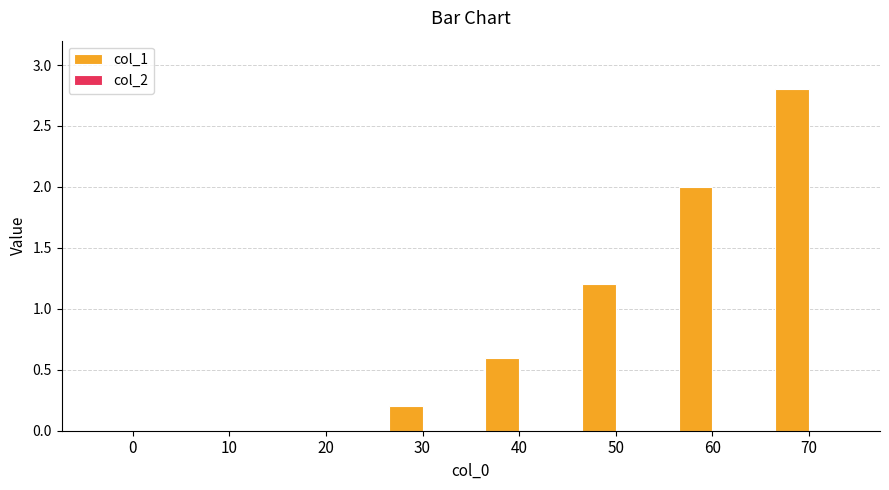

Reading right to left, list all the values displayed in this chart.

70=2.8	60=2.0	50=1.2	40=0.6	30=0.2	20=0.0	10=0.0	0=0.0